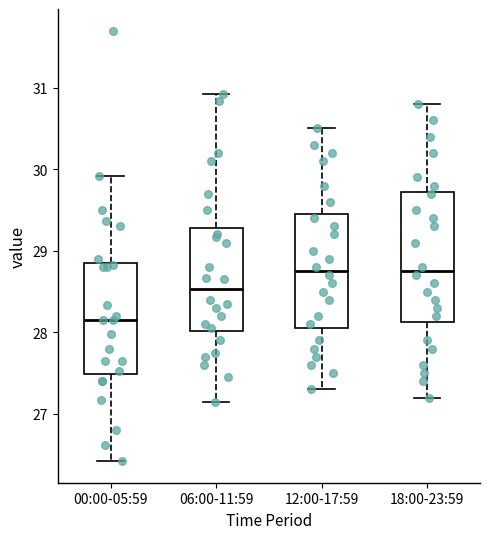

Where does the upper whisker of the box for 18:00-23:59 end on the y-axis? The values are not printed on the chart, so give them approximately, as read against the axis.

30.8